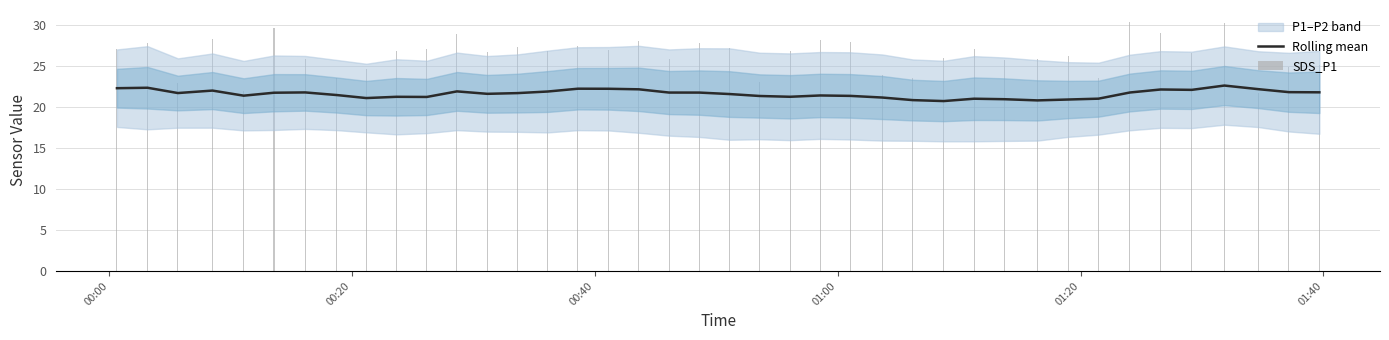

How many data points in Rolling mean are above 21?

35